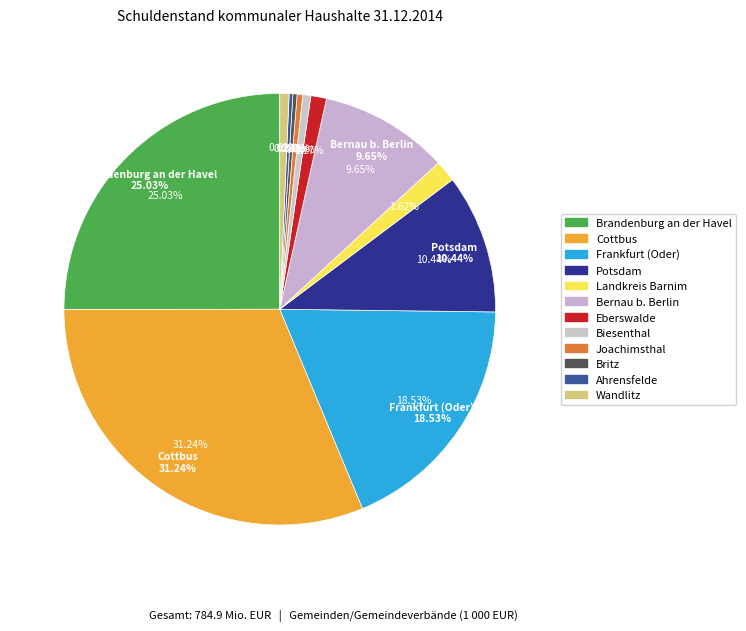

Does Brandenburg an der Havel account for over 50% of the chart?

No